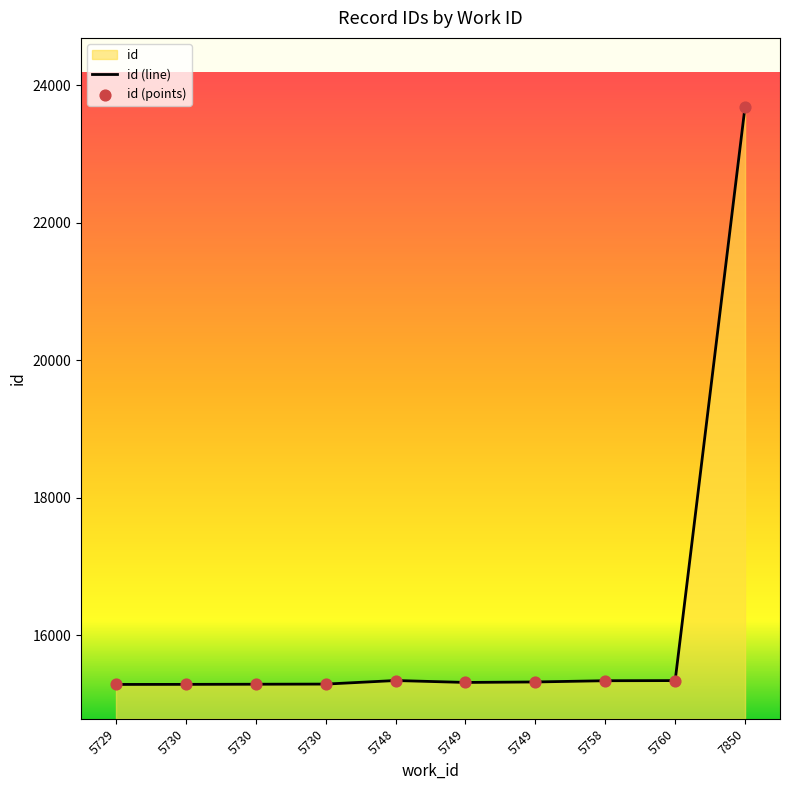

Between 7850 and 5730, which is larger?

7850